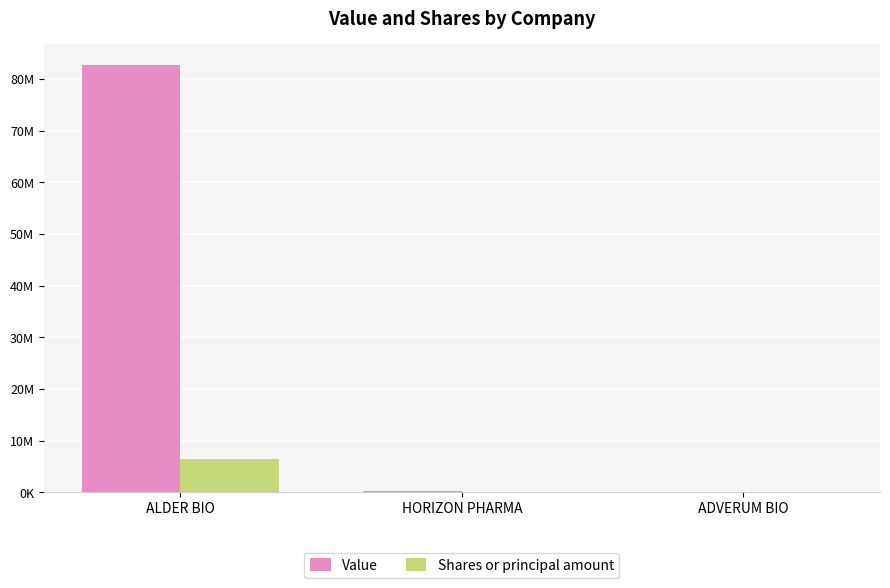

Which series has the largest total across all categories?

Value